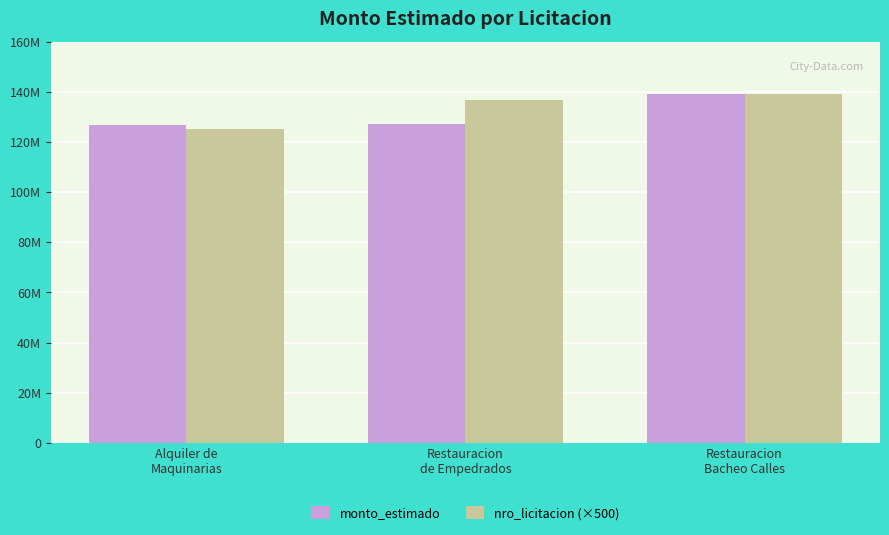

Reading left to right, transcribe all the data shown in this chart.

monto_estimado: 126875000	127200000	139230000
nro_licitacion (×500): 125109500	136844500	139231500